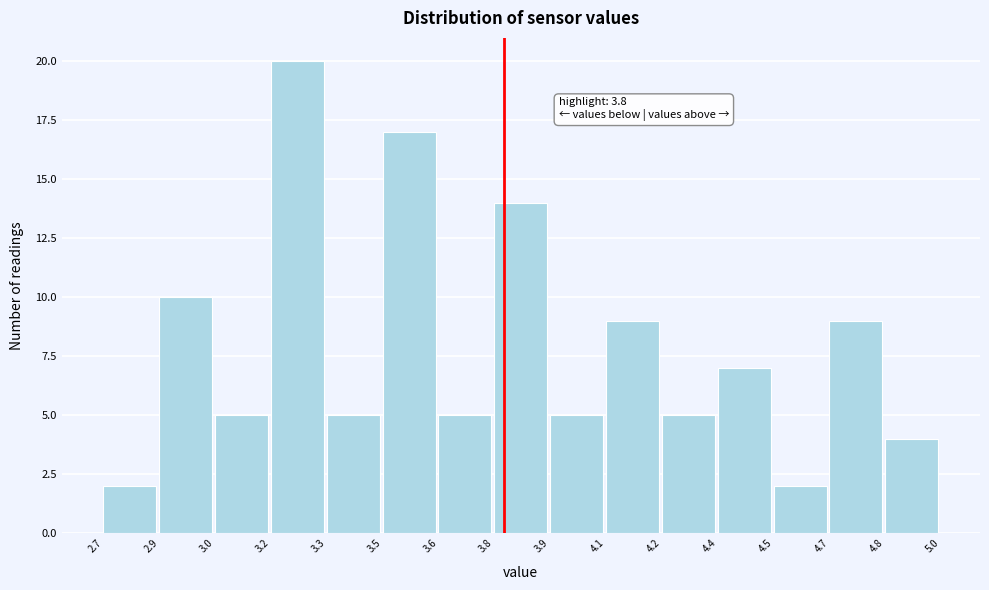

Reading left to right, extract all data points from this chart.

2	10	5	20	5	17	5	14	5	9	5	7	2	9	4